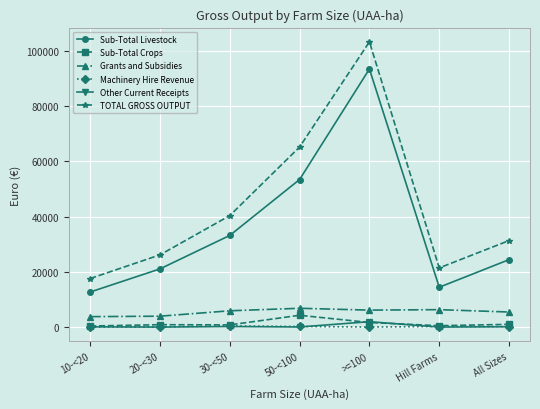

What is the label of the 1st point from the right?

All Sizes